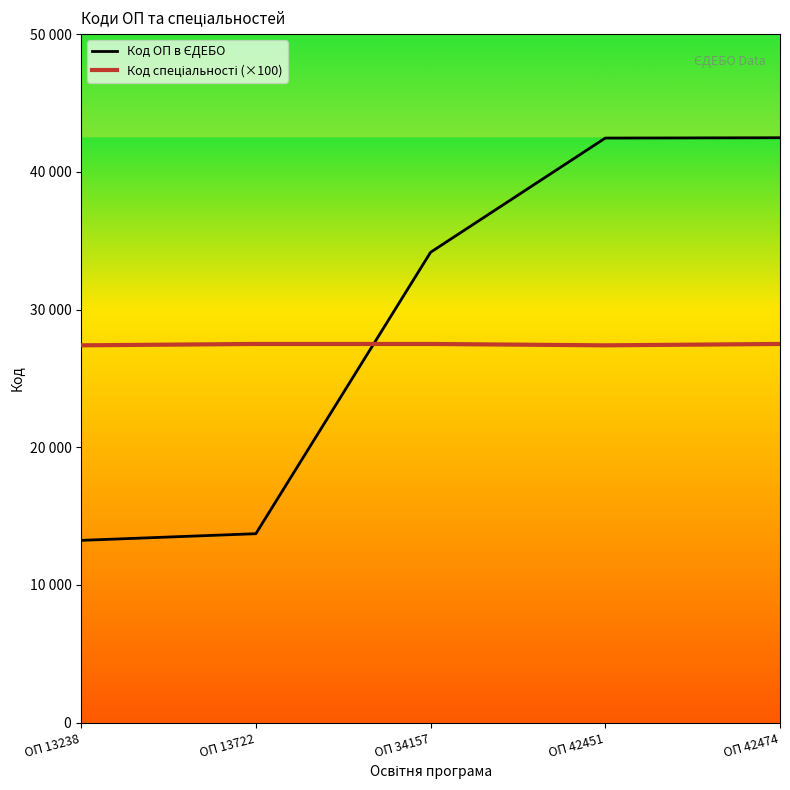

Does the chart display data point markers on the line(s)?

No